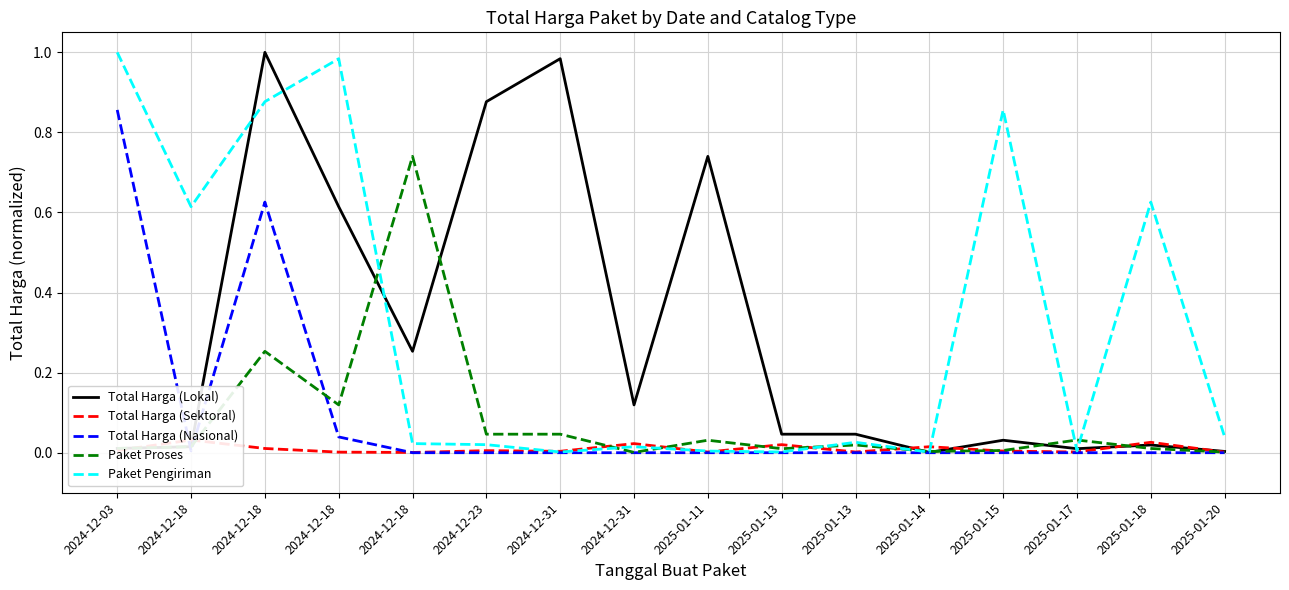

How many data points does each series have?

16